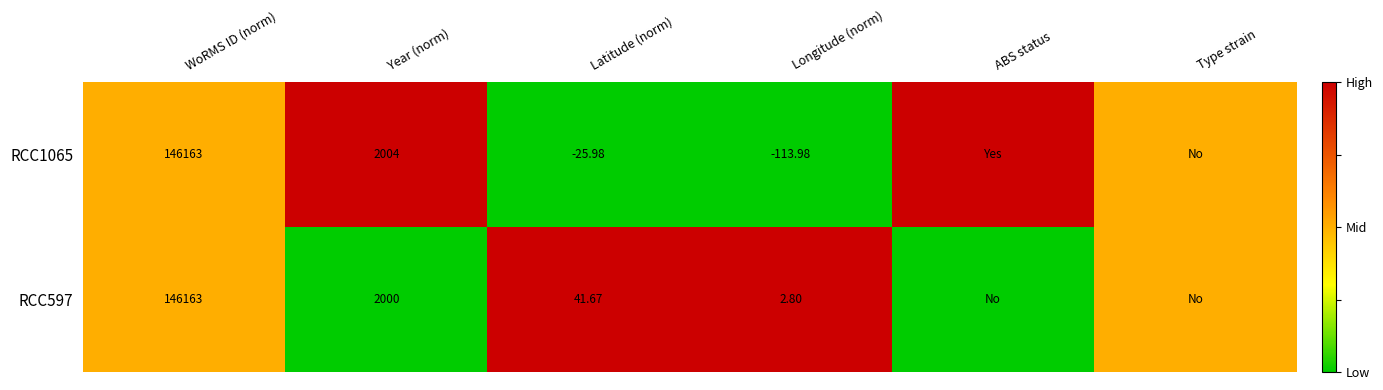

Is the value of RCC1065 at WoRMS ID (norm) greater than the value of RCC597 at Year (norm)?

Yes